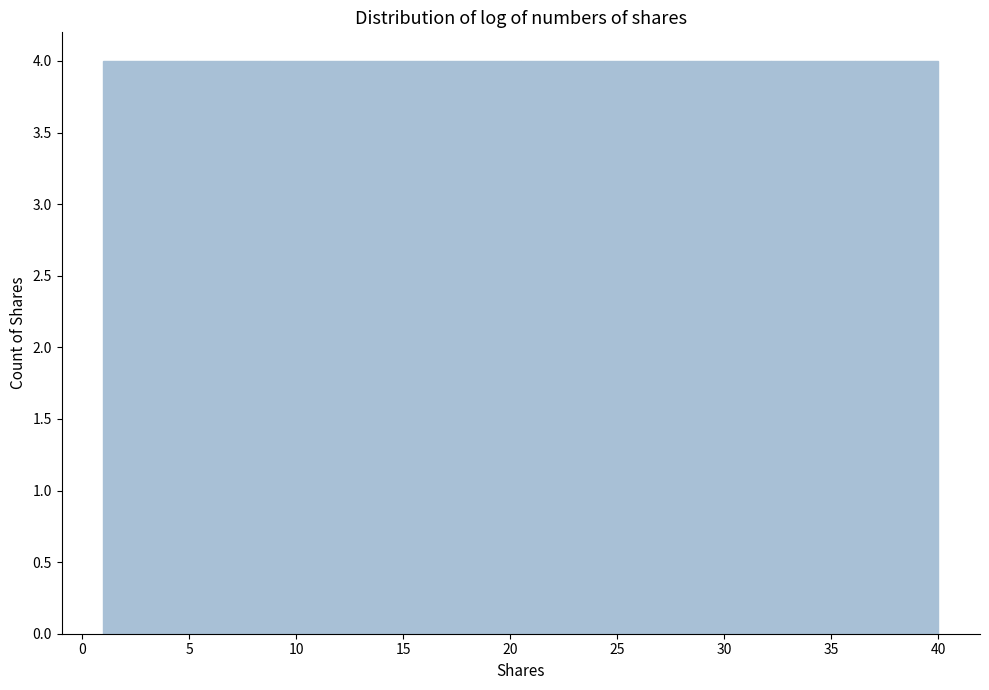

How tall is the bar that spans 36.1 to 40.0 on the x-axis? Neither the bar edges nor the heights are printed on the chart, so give them approximately, as read against the axes.

4